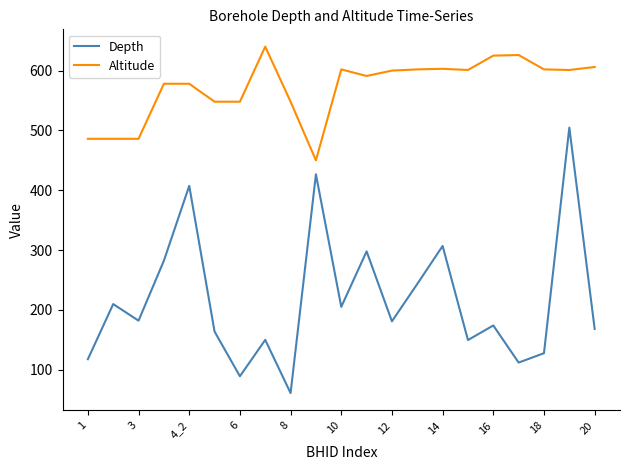

True or false: Altitude and Depth intersect in this chart.

False